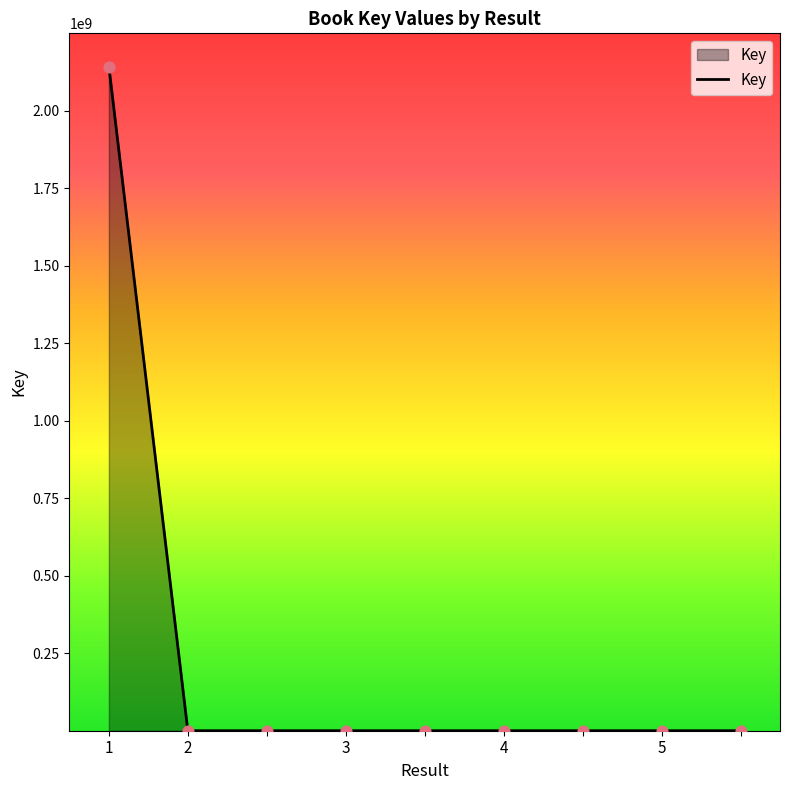

What is the difference between the maximum and minimum values?

2142221284